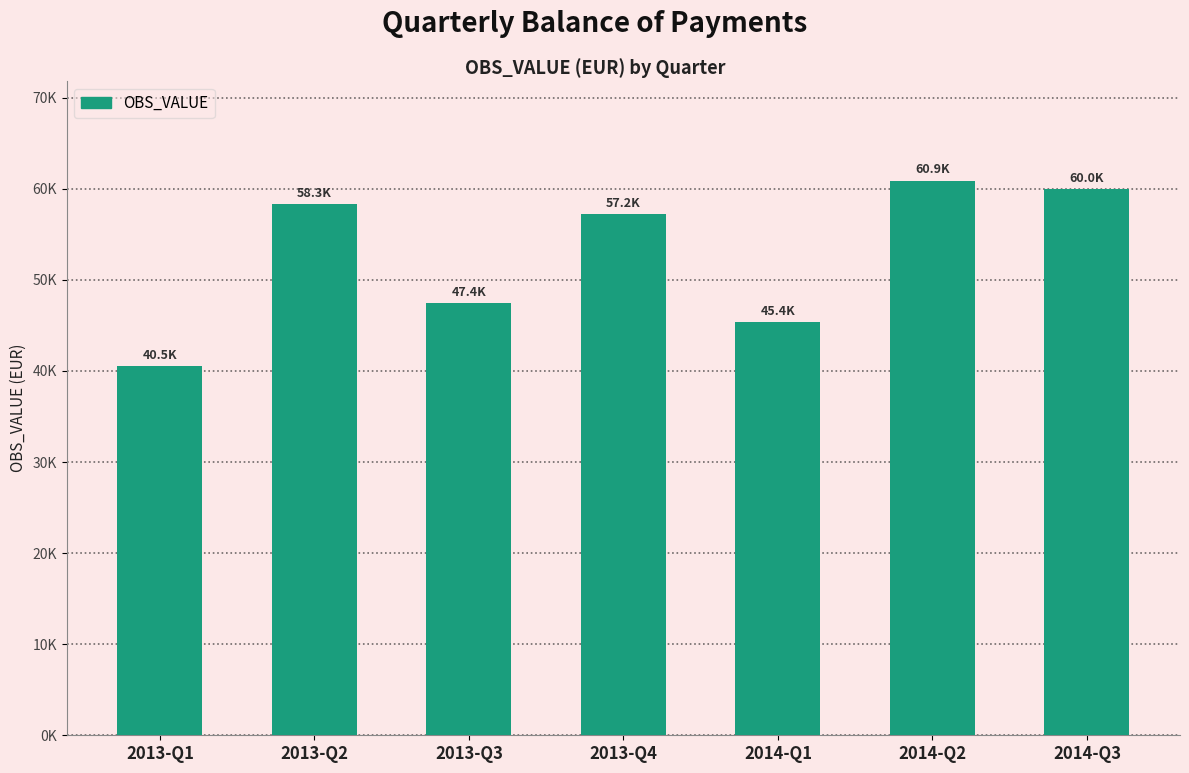

Are the bars horizontal?

No